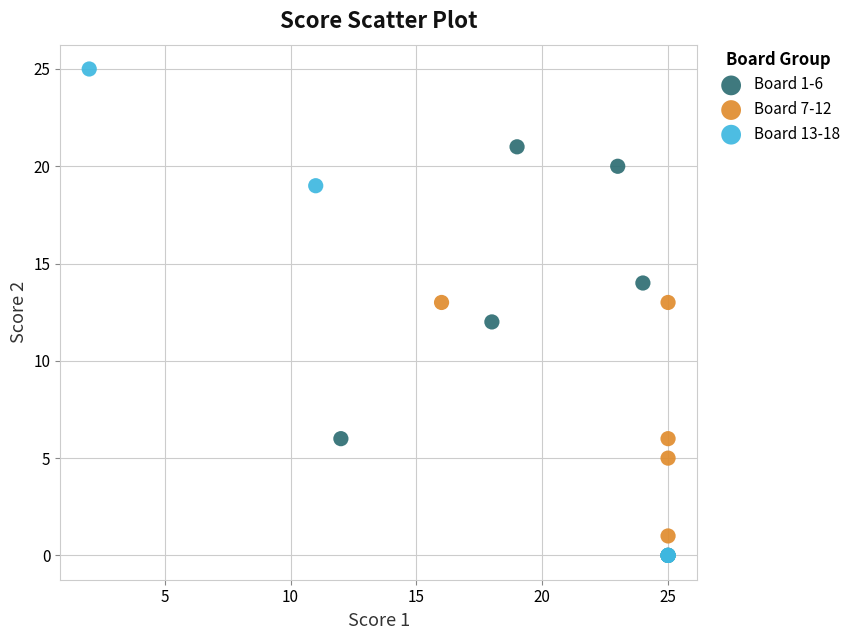

Which series has the widest spread of Y values?

Board 13-18